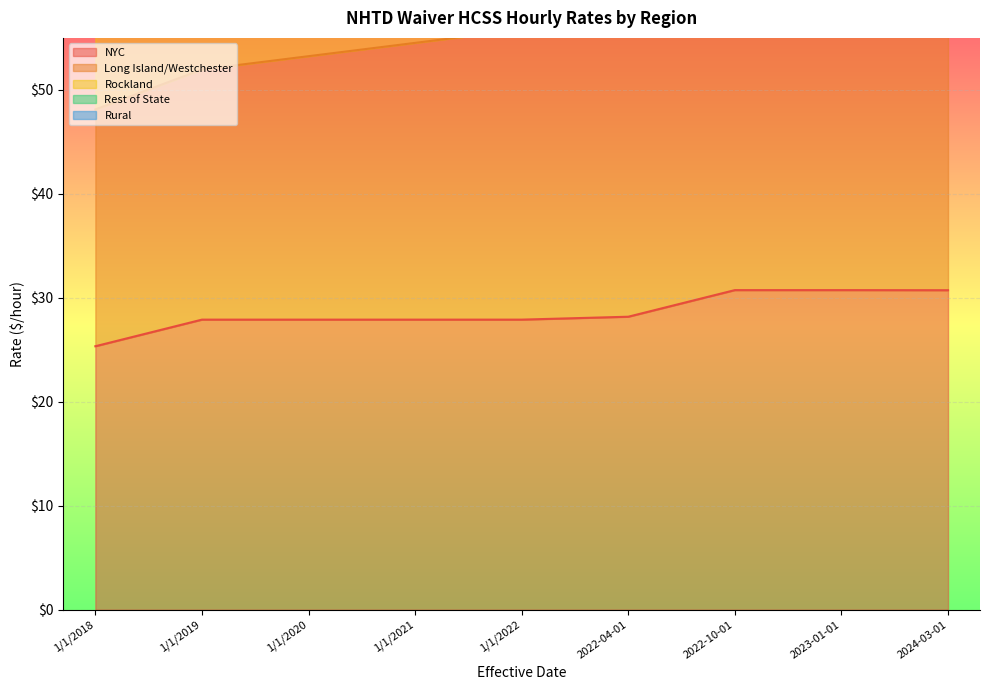

At which label is Rest of State closest to 57?

2022-04-01